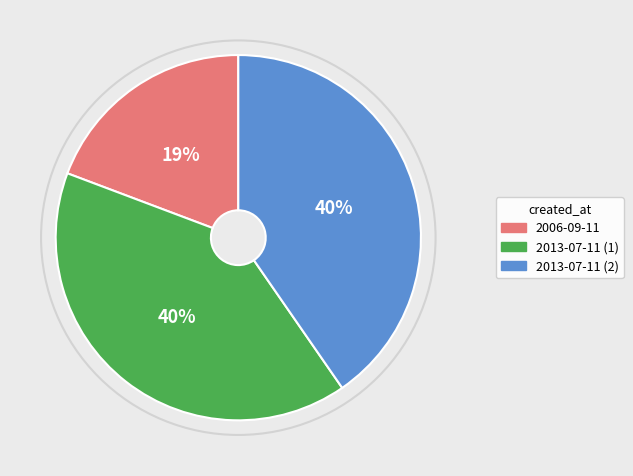

To the nearest percent, what portion does 2013-07-11 (1) represent?

40%